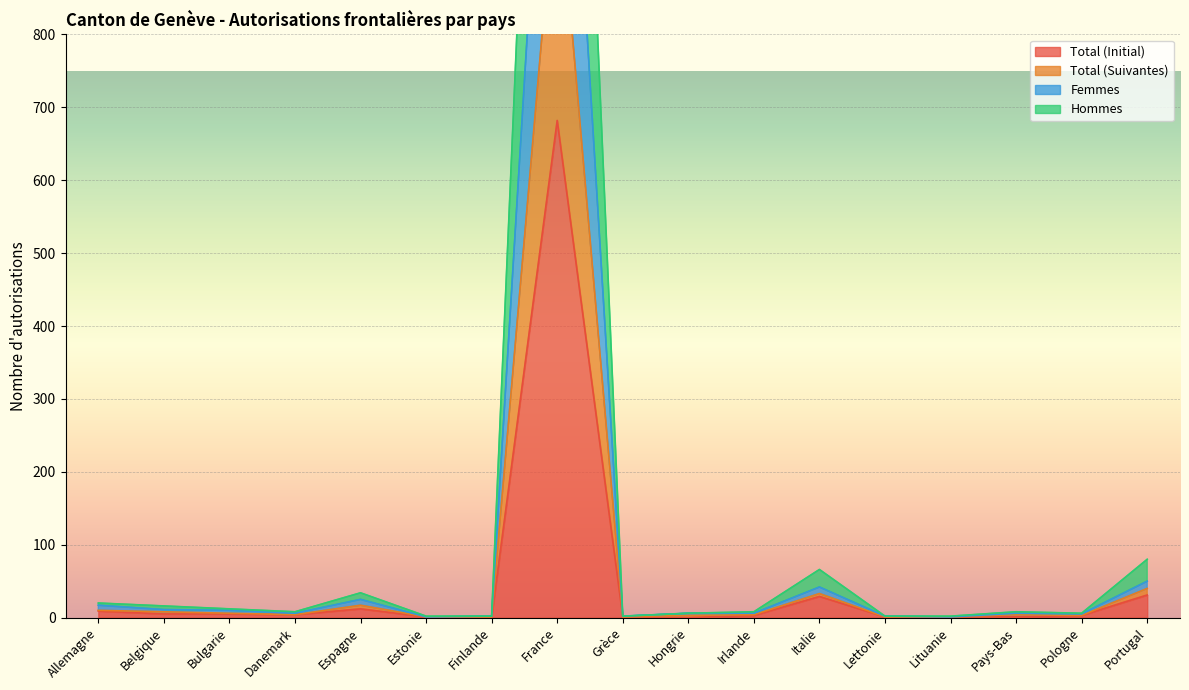

Which series changed the most between Finlande and Italie?

Hommes